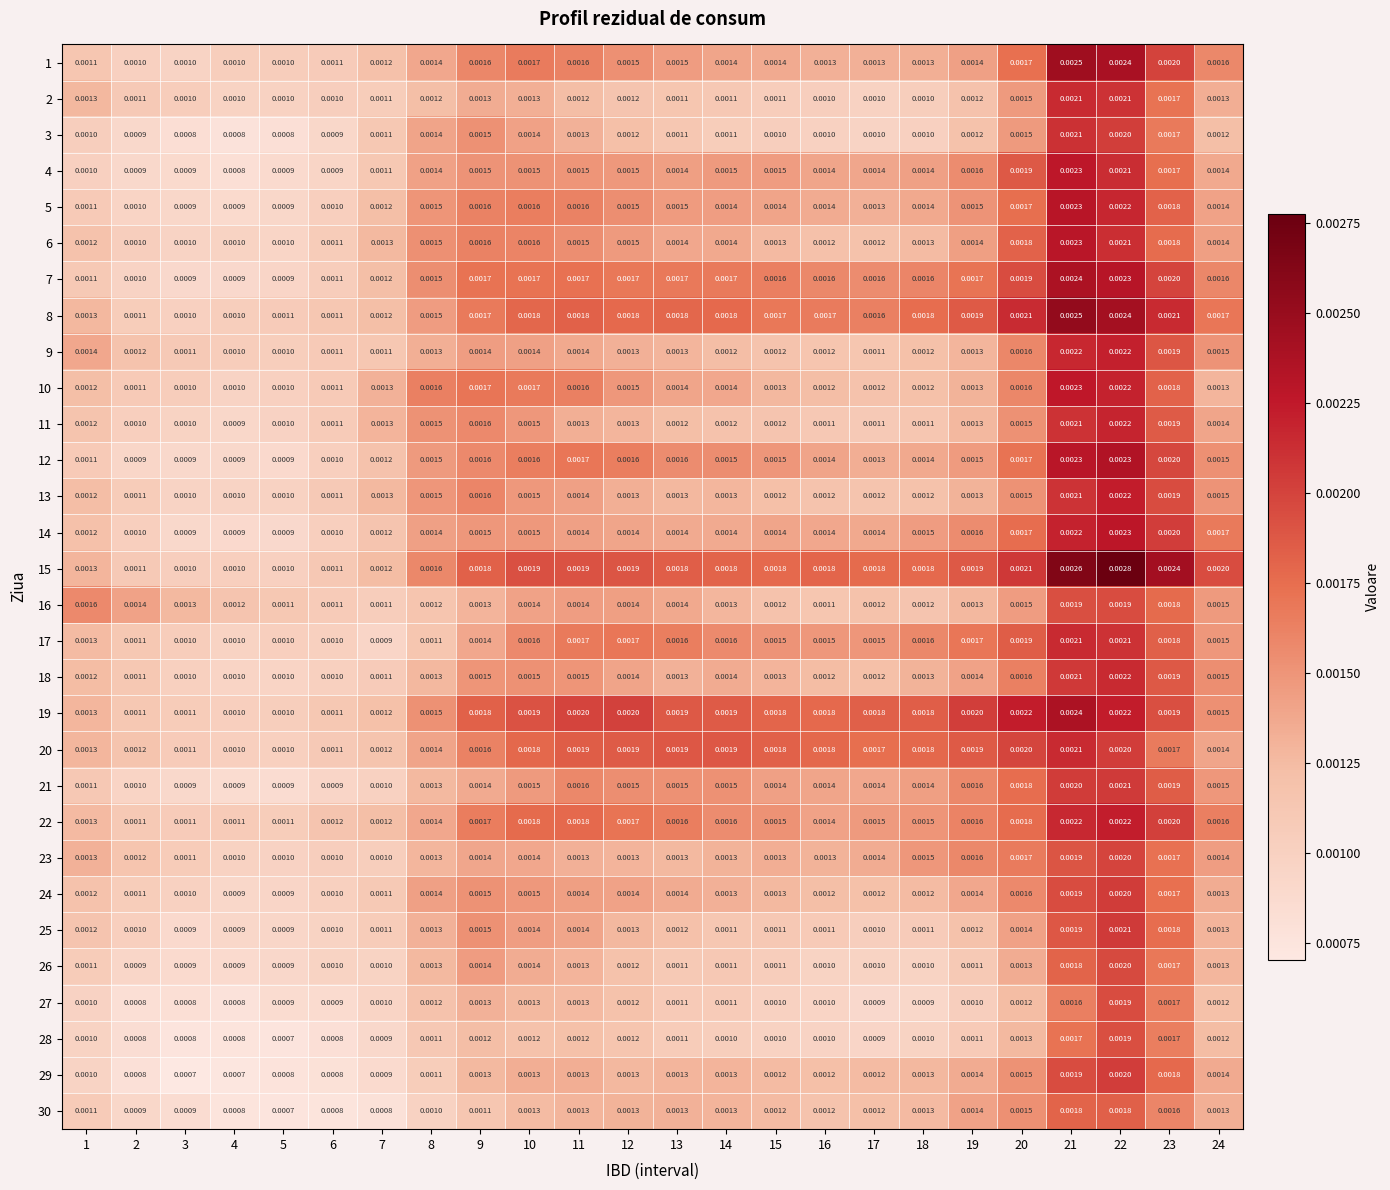

Is the value of 15 at 20 greater than the value of 8 at 4?

Yes